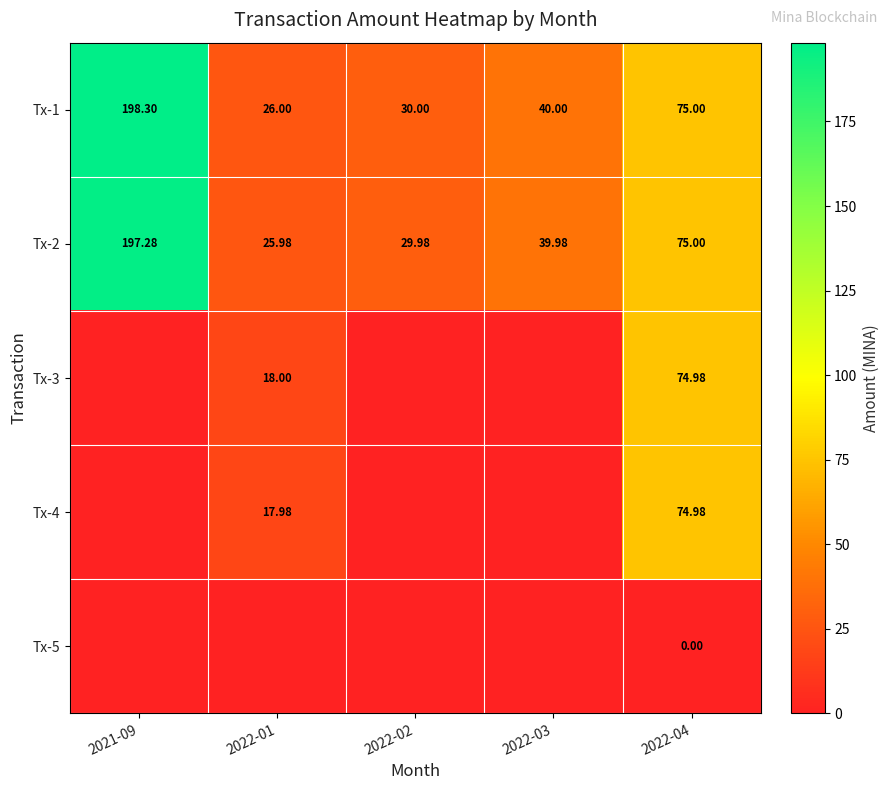

Which series has the largest total across all categories?

Tx-1